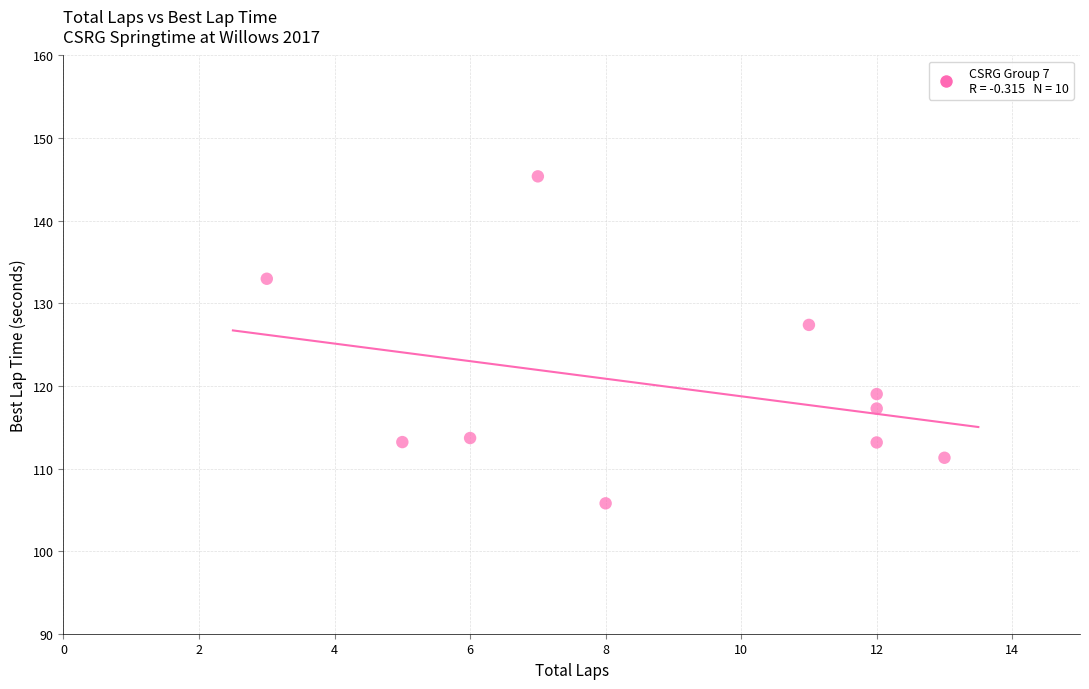

What Y value in the scatter plot is closest to 125?

127.4